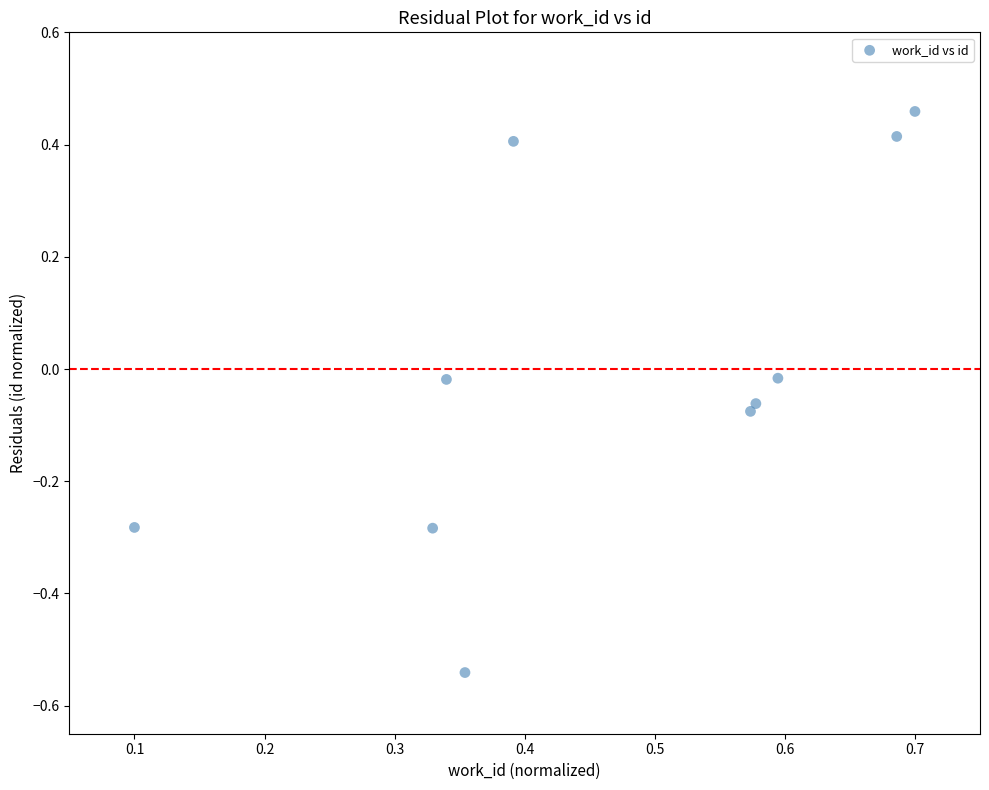

What is the range of X values (max minus min)?

0.6